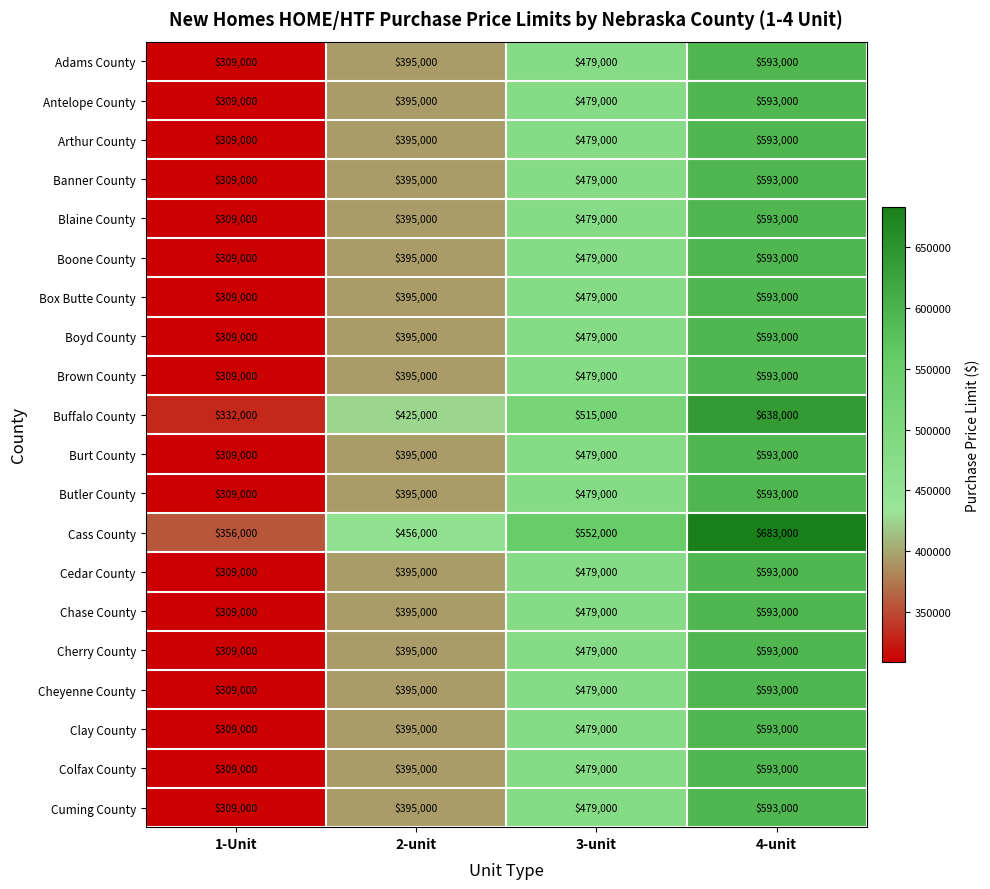

True or false: Cuming County has a value of 549409 at 1-Unit.

False